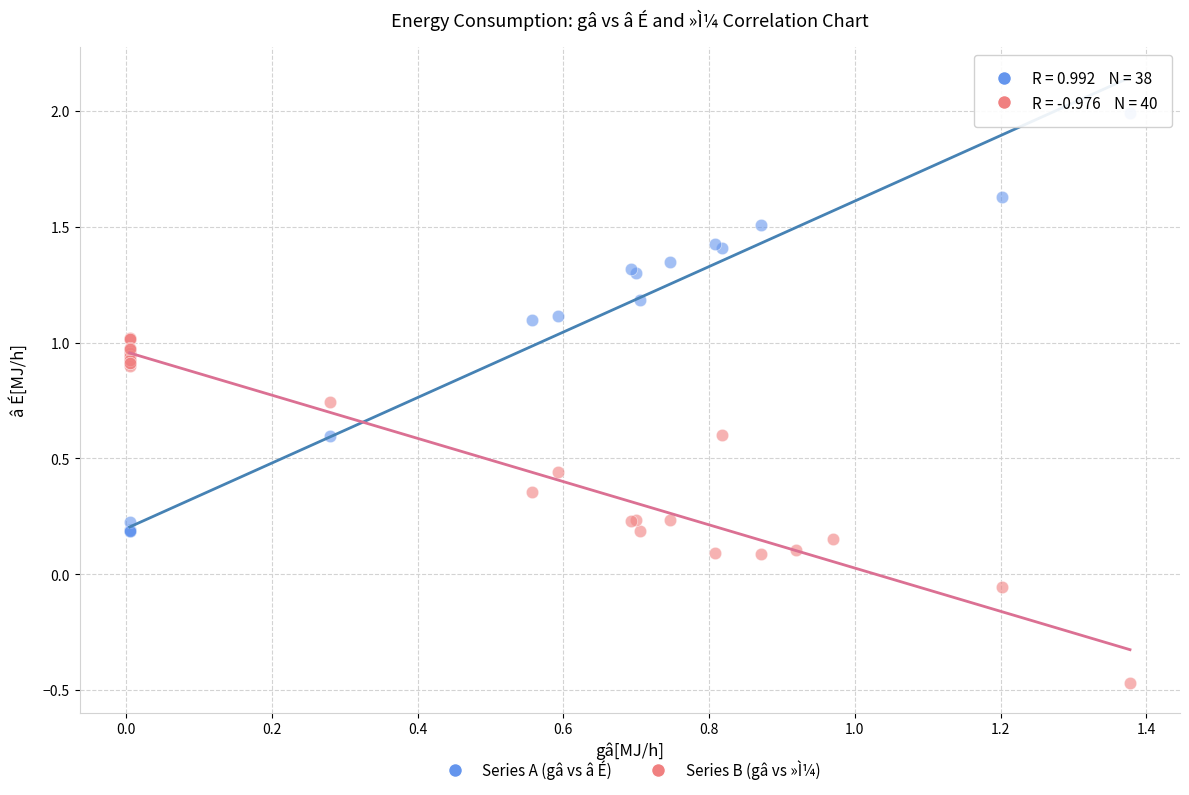

Which series has the largest Y range (max minus min)?

Series A (gâ vs â É)